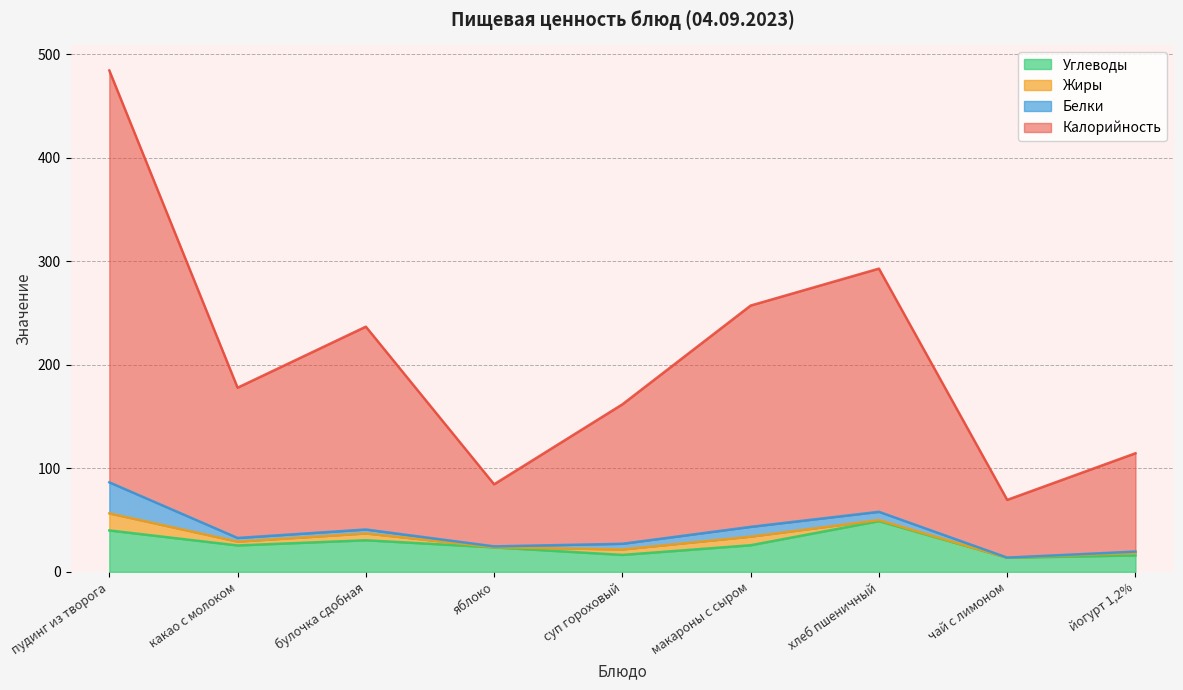

The value of Углеводы at хлеб пшеничный is 49.0. True or false?

True